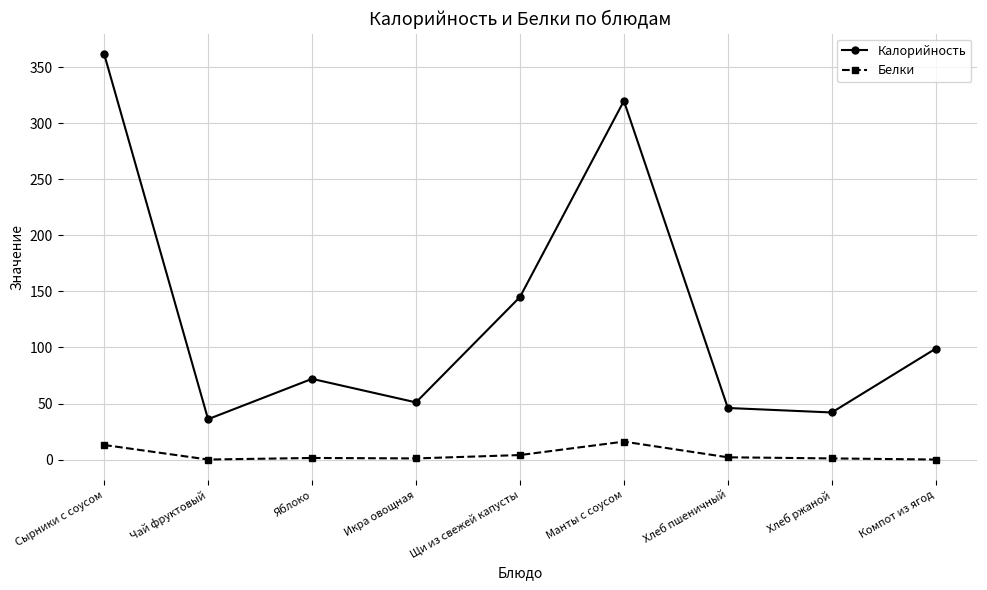

What are all the series names shown in the legend?

Калорийность, Белки